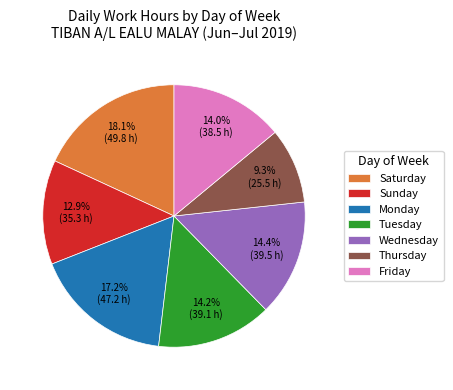

What is the total percentage of Monday and Friday?

31.2%